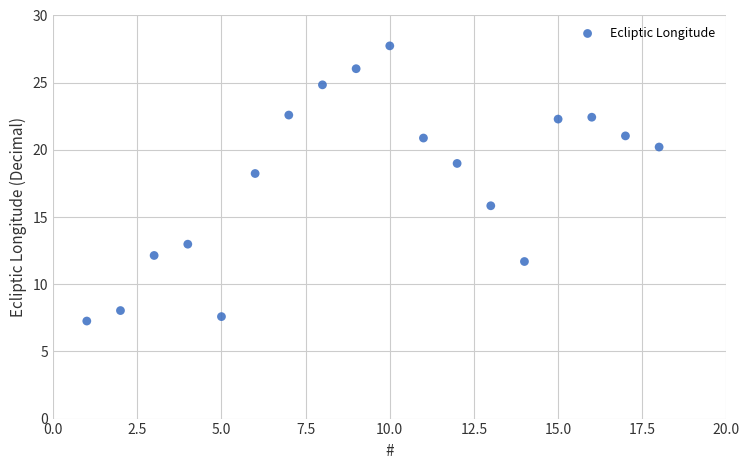

What is the range of X values (max minus min)?

17.0